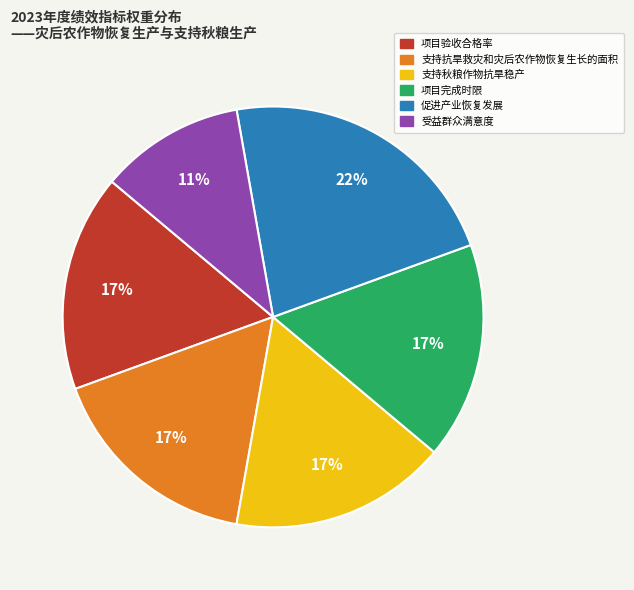

To the nearest percent, what is the average slice percentage?

17%